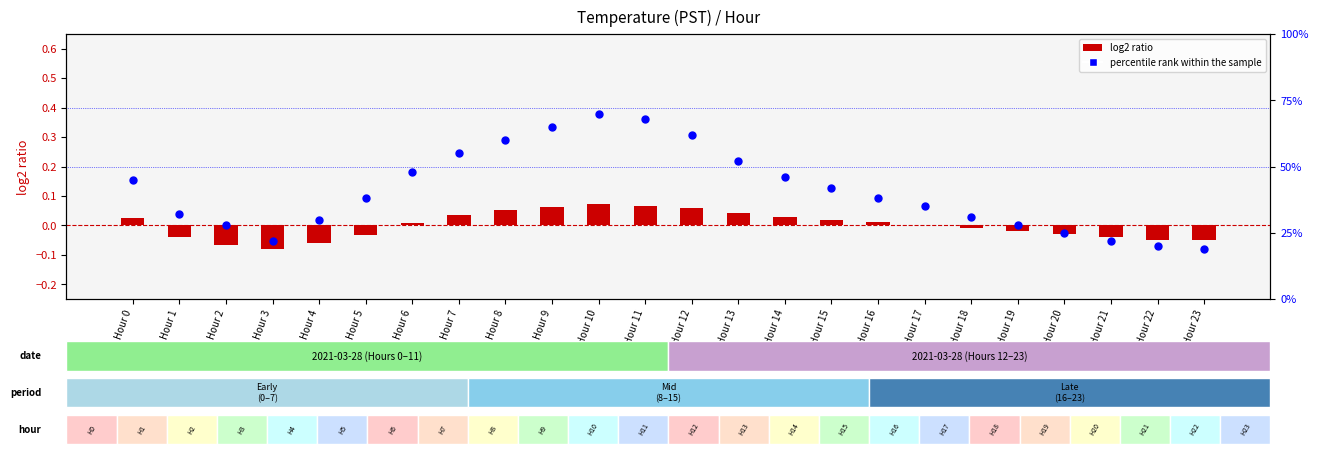

Which series has the widest spread of Y values?

percentile rank within the sample